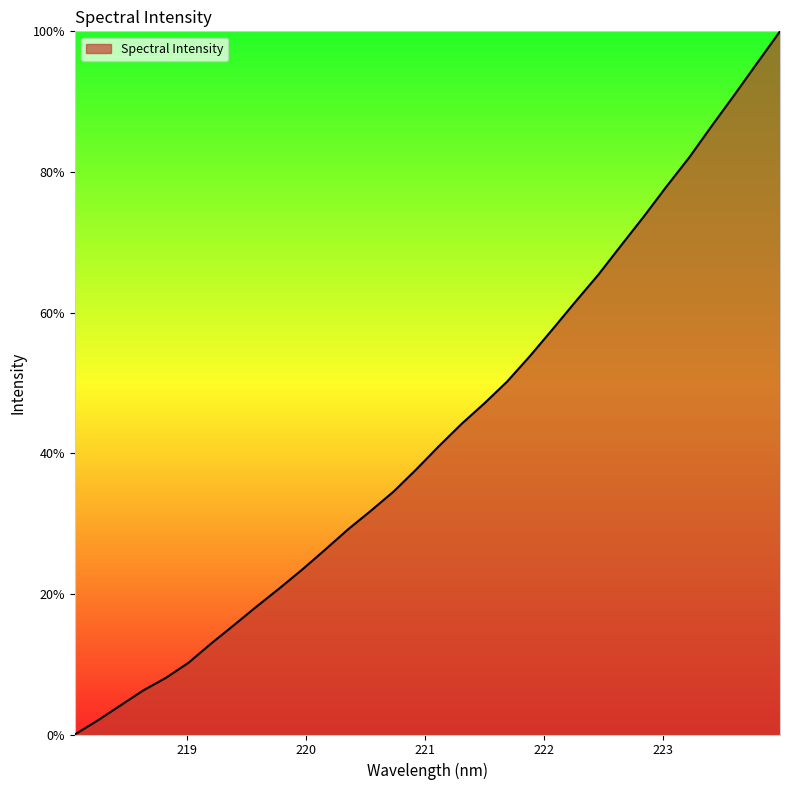

True or false: there are more than 1 points higher than both neighbors.

False